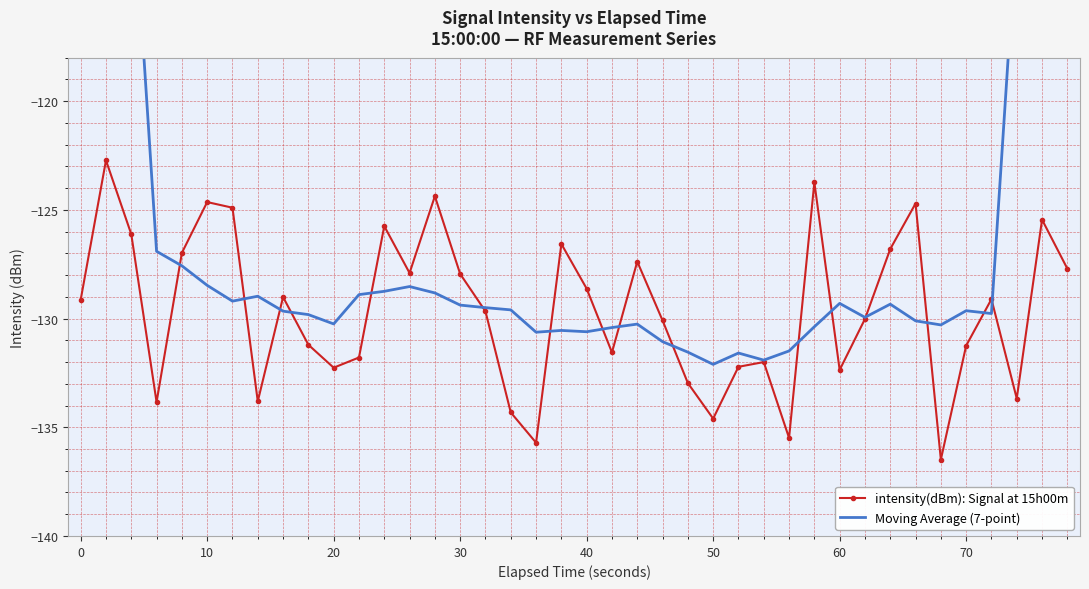

True or false: intensity(dBm): Signal at 15h00m has more than 1 points higher than both neighbors.

True